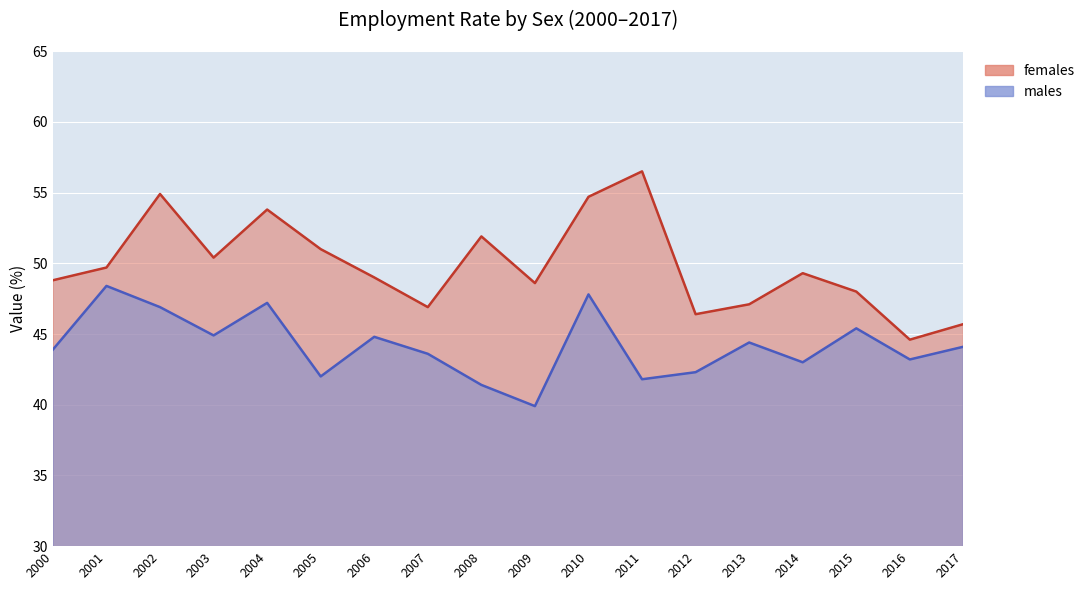

What is the greatest value displayed?

56.5